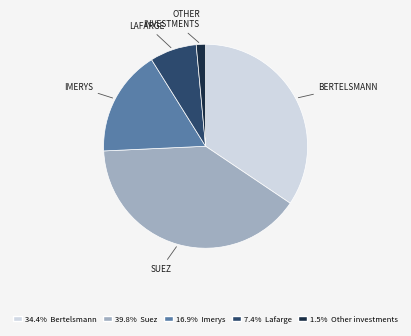

Is there any slice that represents more than half of the pie?

No